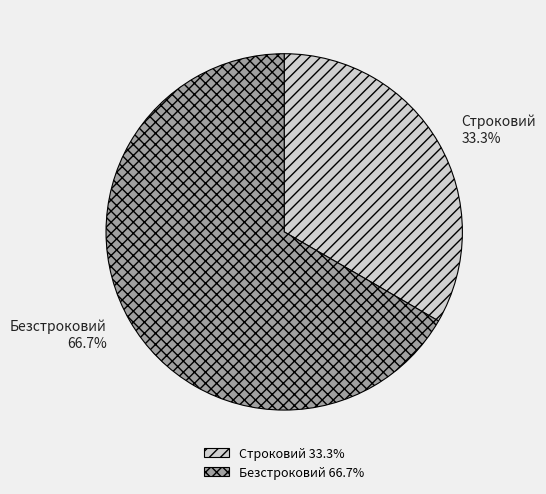

To the nearest percent, what portion does Безстроковий represent?

67%